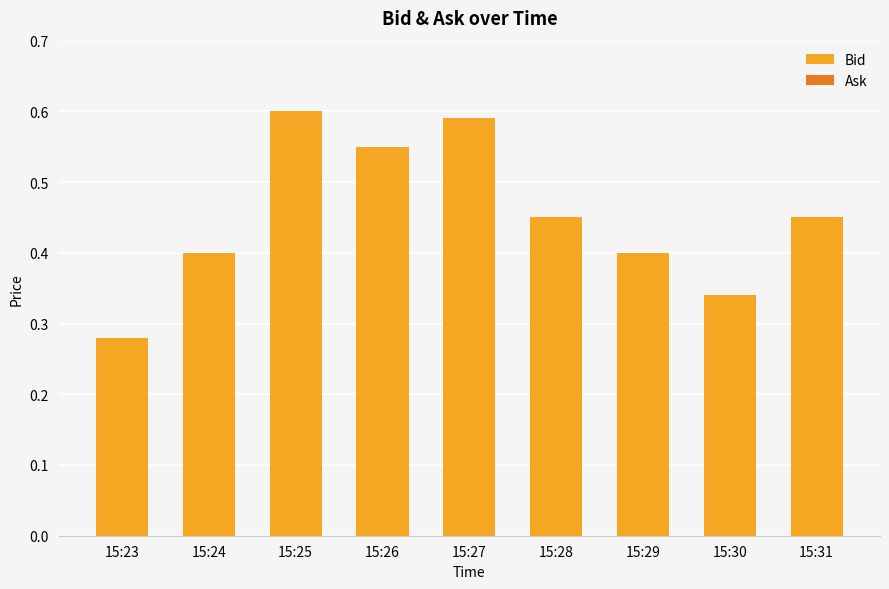

How many bars are there in total?

9